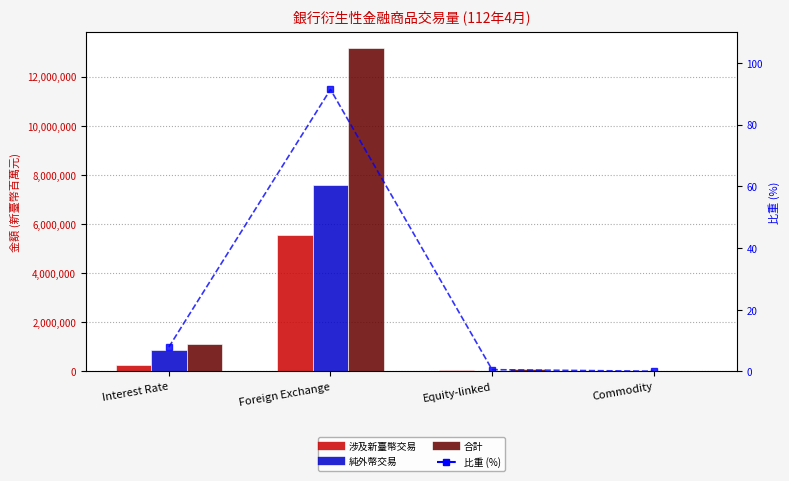

Where is 涉及新臺幣交易 nearest to the value 2776934?

Interest Rate